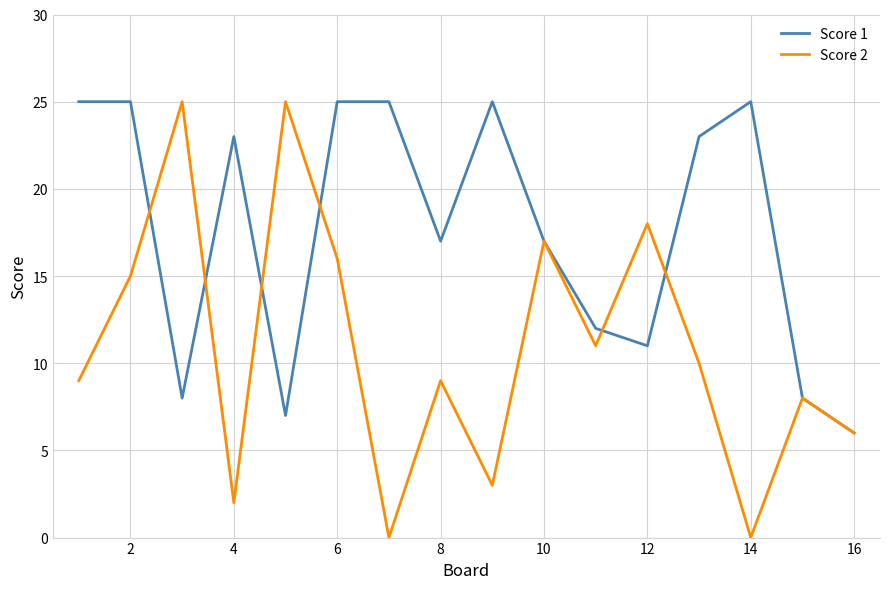

How many categories are shown in the chart?

16